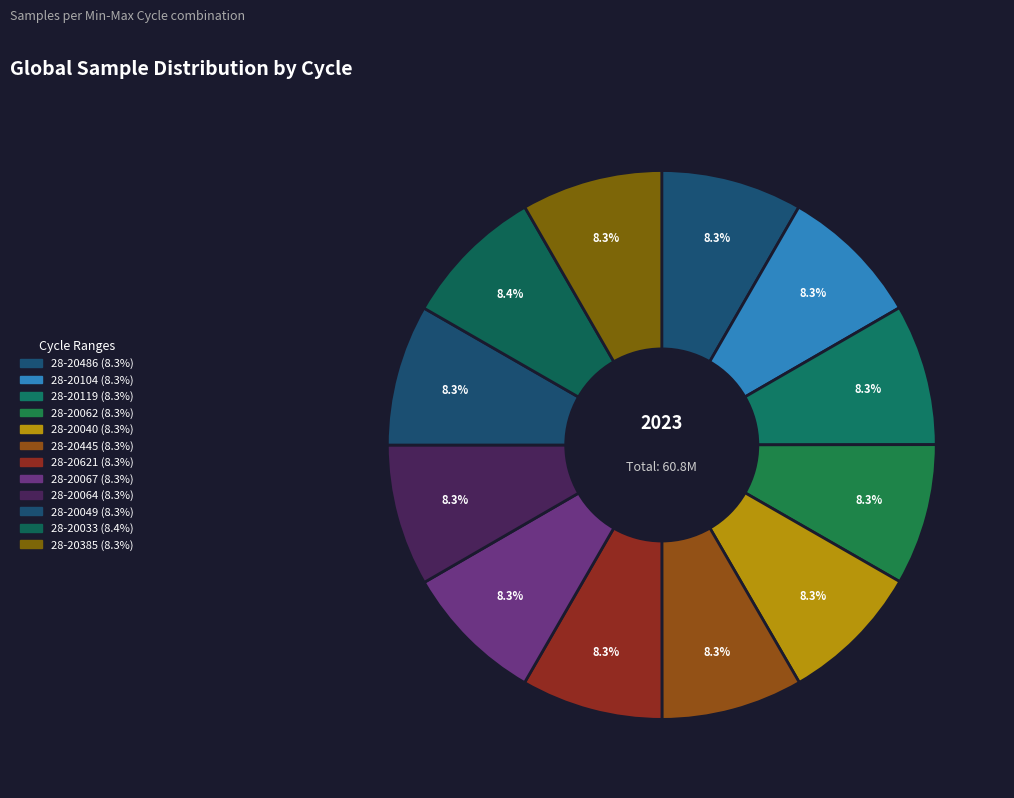

Rank the categories by value from highest to lowest.

28-20033, 28-20040, 28-20104, 28-20621, 28-20064, 28-20445, 28-20486, 28-20119, 28-20385, 28-20062, 28-20067, 28-20049